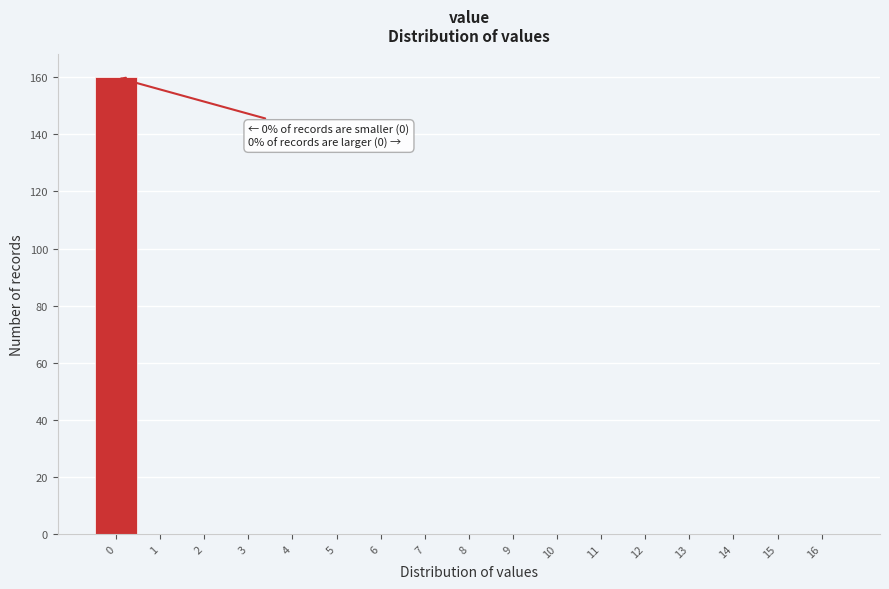

Which range on the x-axis has the tallest bar?

-0.5 to 0.5